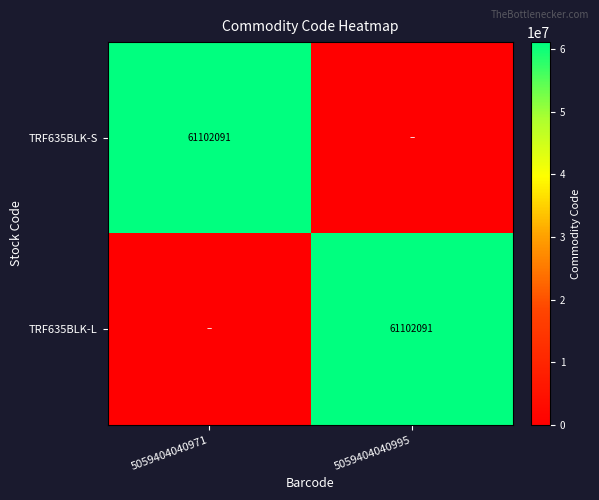

What is the difference between the highest and lowest values at 5059404040971?

61102091